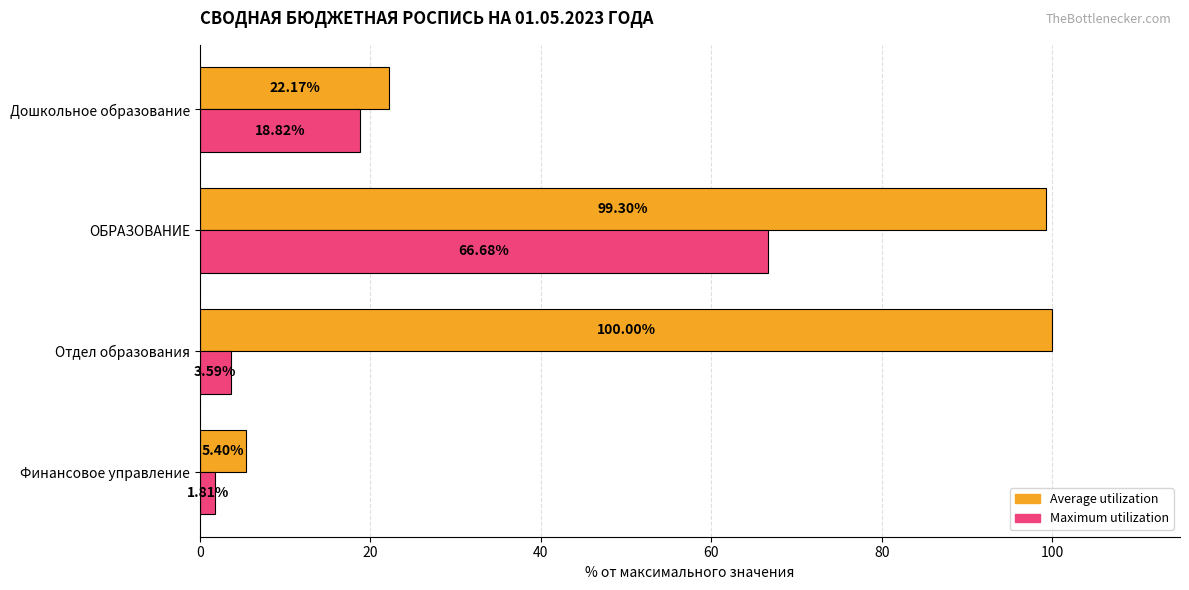

What is the difference between the Maximum utilization values at Финансовое управление and ОБРАЗОВАНИЕ?

64.9